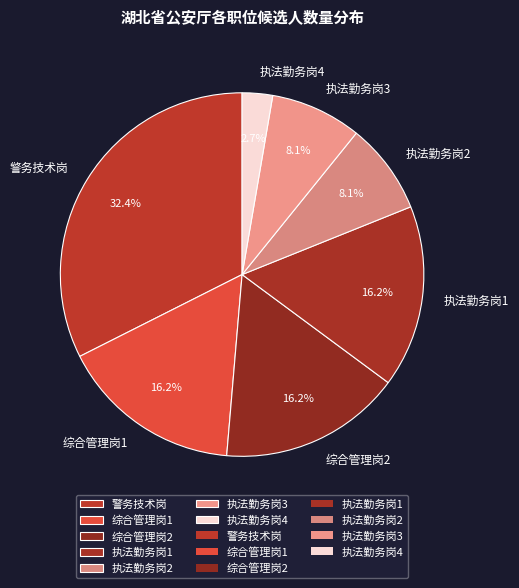

Which has a higher value, 执法勤务岗4 or 执法勤务岗3?

执法勤务岗3